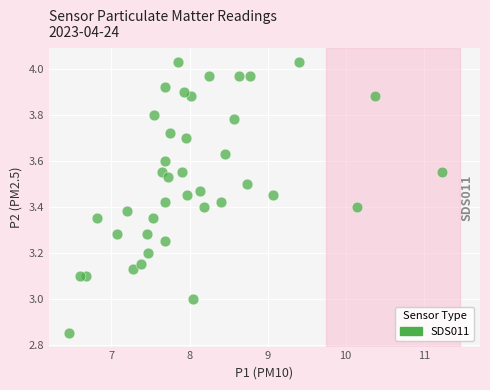

What is the range of Y values (max minus min)?

1.2